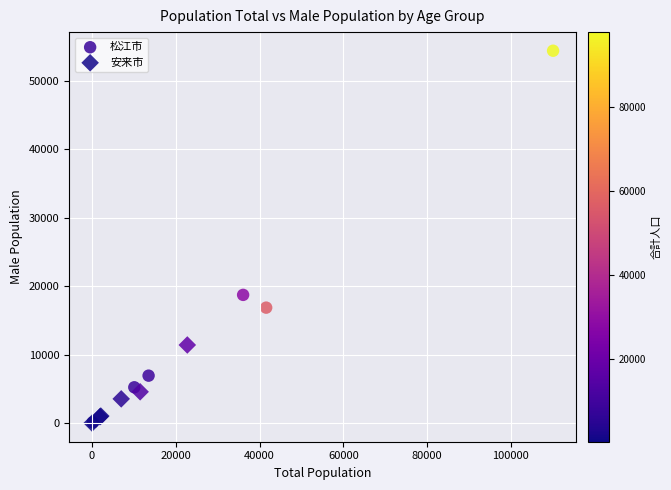

Which series reaches the maximum Y coordinate?

松江市